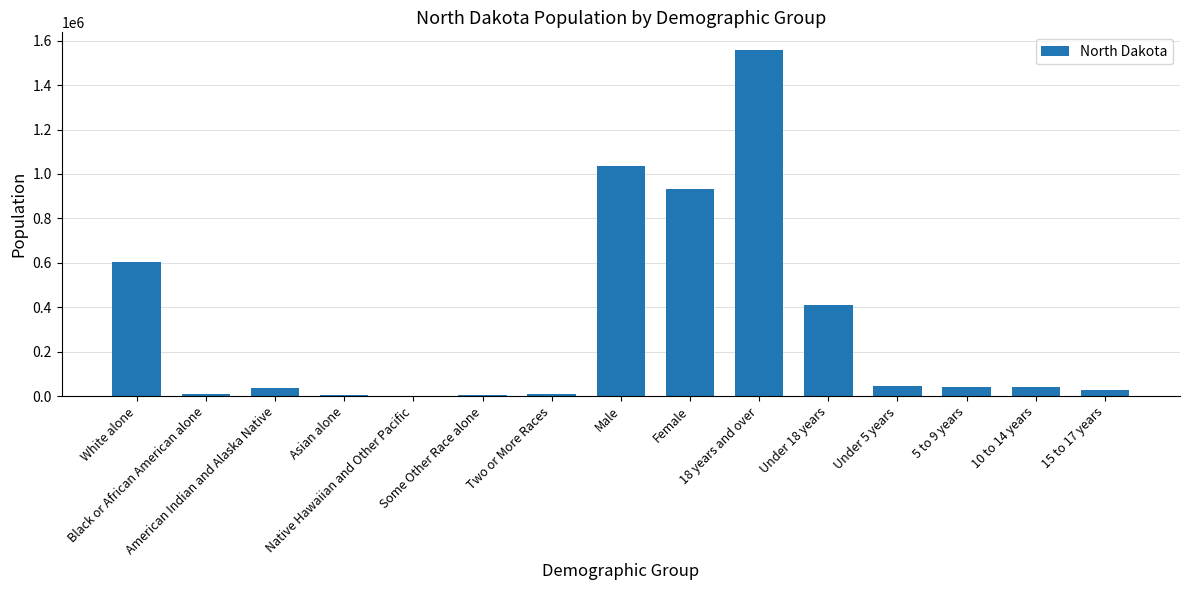

What is the sum of all values?

4759804